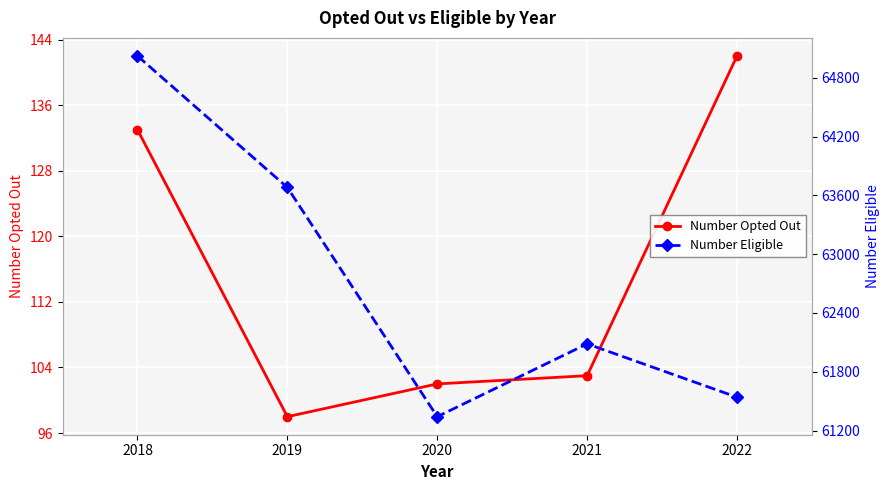

Where does the Number Eligible series first go above 62085?

2018